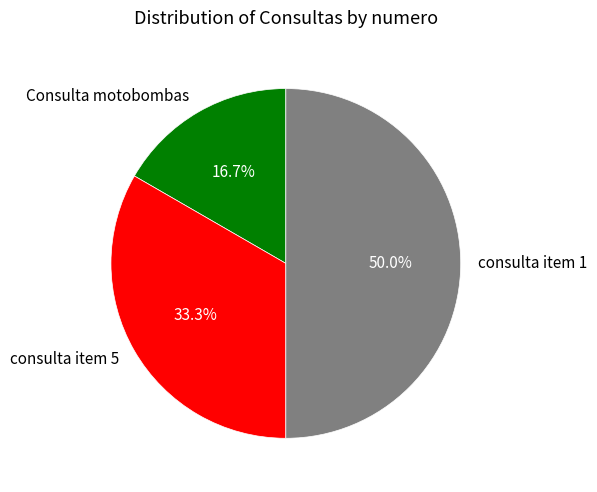

To the nearest percent, what is the combined percentage of consulta item 1 and consulta item 5?

83%